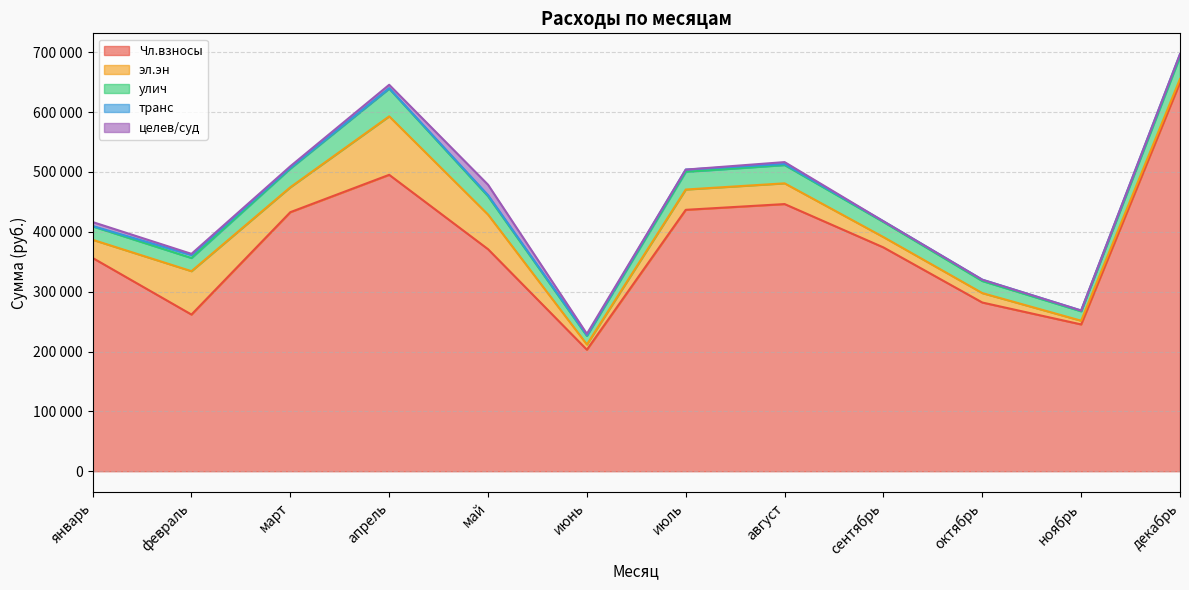

What is the difference between the maximum and minimum values in the целев/суд series?

17396.0